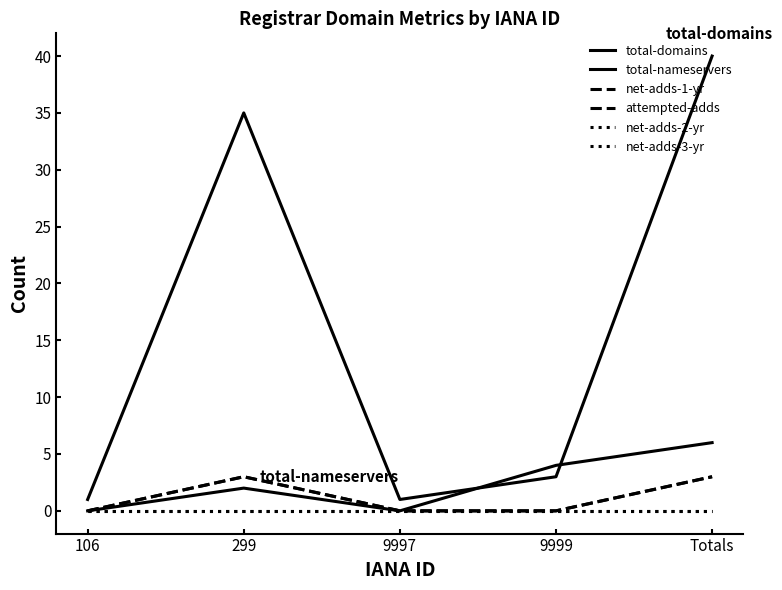

True or false: attempted-adds and net-adds-3-yr cross at least once.

False